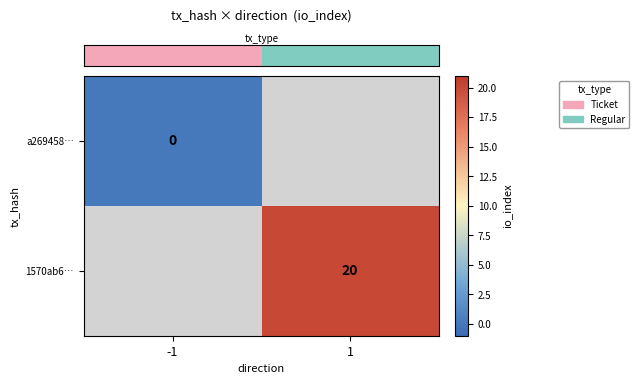

At which category does the chart reach its peak across all series?

1